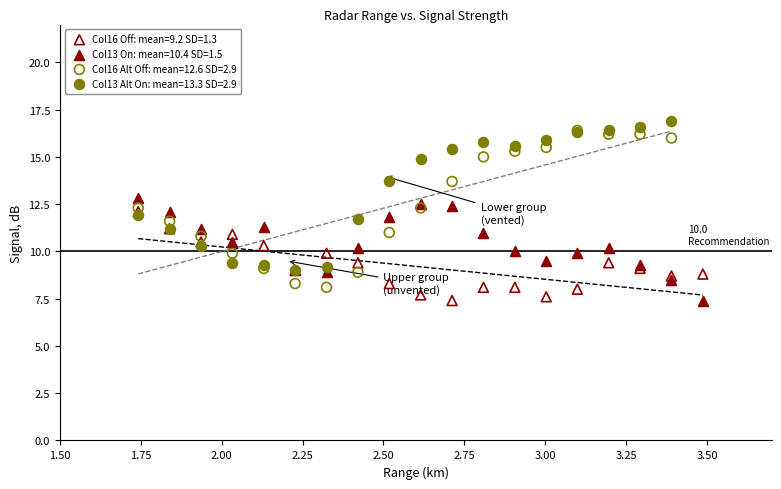

Which series contains the highest Y value?

Col13 Alt On: mean=13.3 SD=2.9